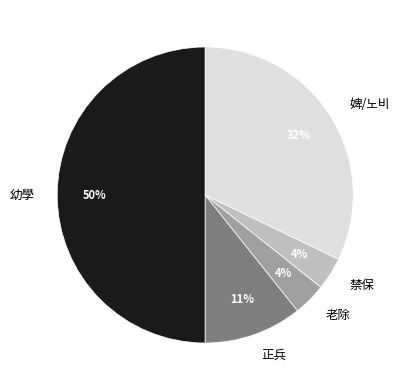

The 正兵 slice represents 1% of the pie. True or false?

False